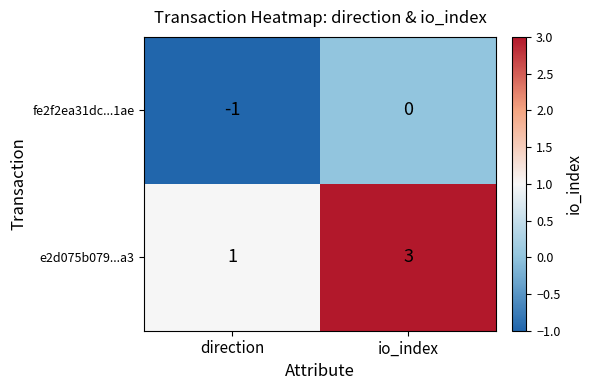

Reading left to right, list all the values displayed in this chart.

fe2f2ea31dc...1ae: direction=-1	io_index=0
e2d075b079...a3: direction=1	io_index=3